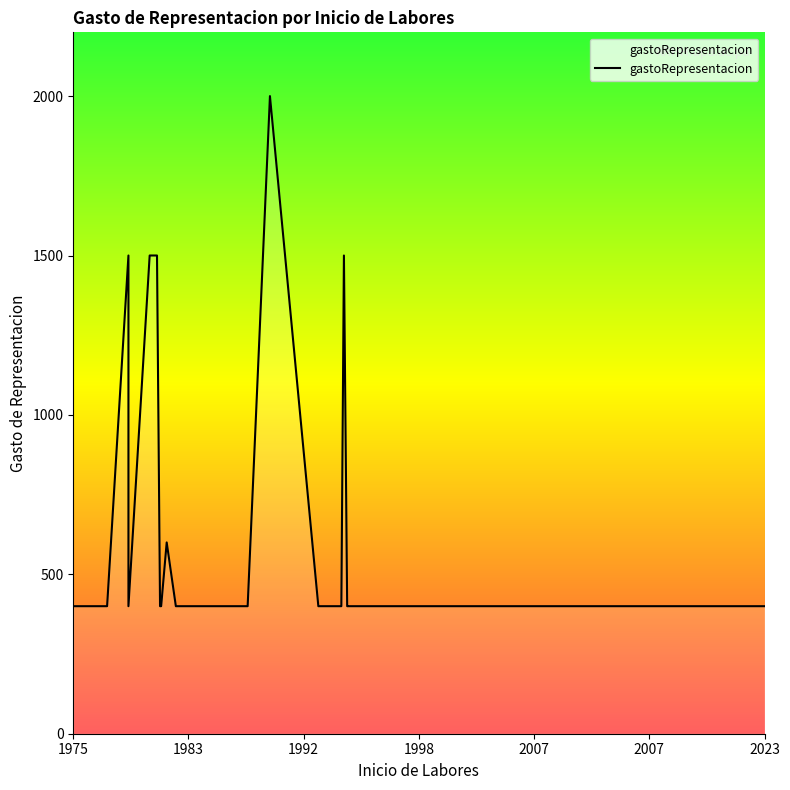

True or false: there are more than 0 points higher than both neighbors.

True